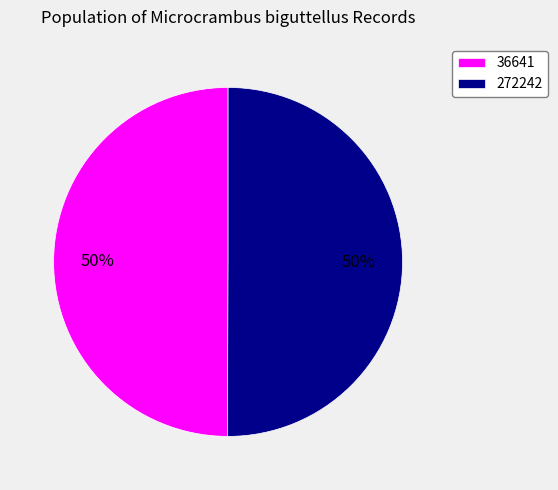

How many slices are in this pie chart?

2